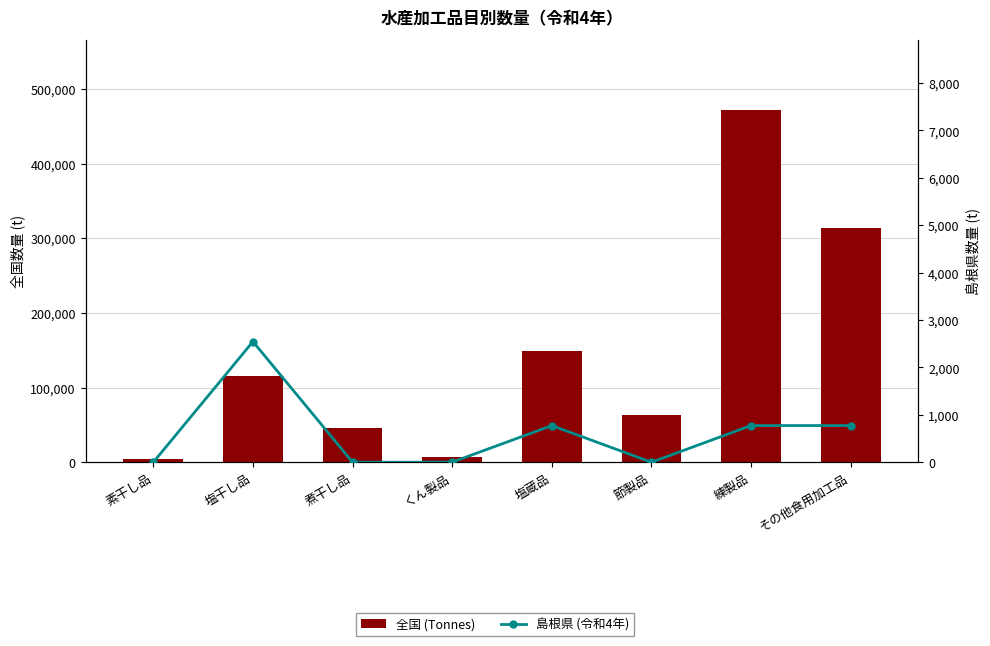

What is the sum of all 島根県 (令和4年) values?

4870